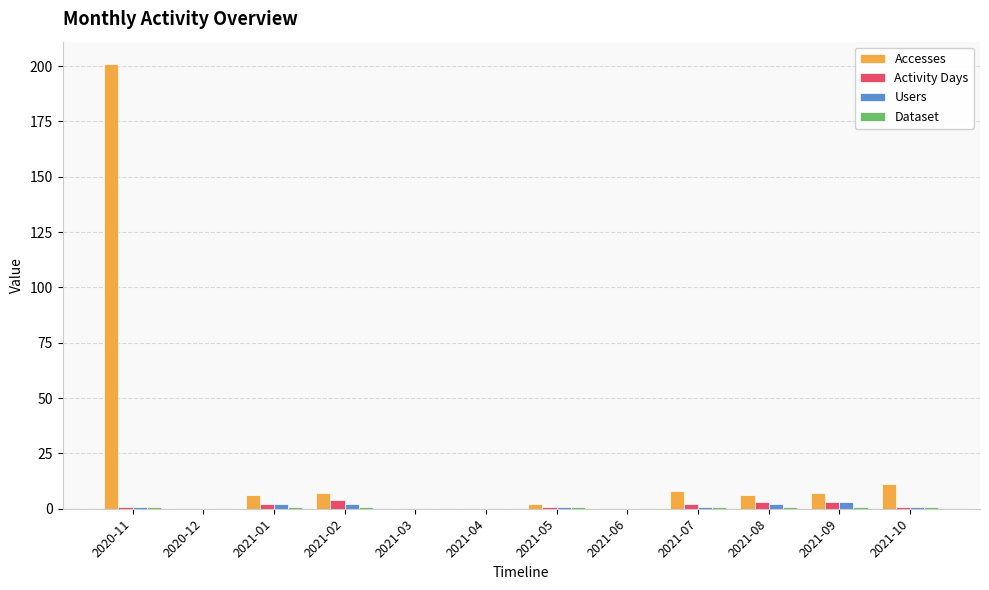

What is the difference between the Accesses values at 2021-09 and 2021-07?

1